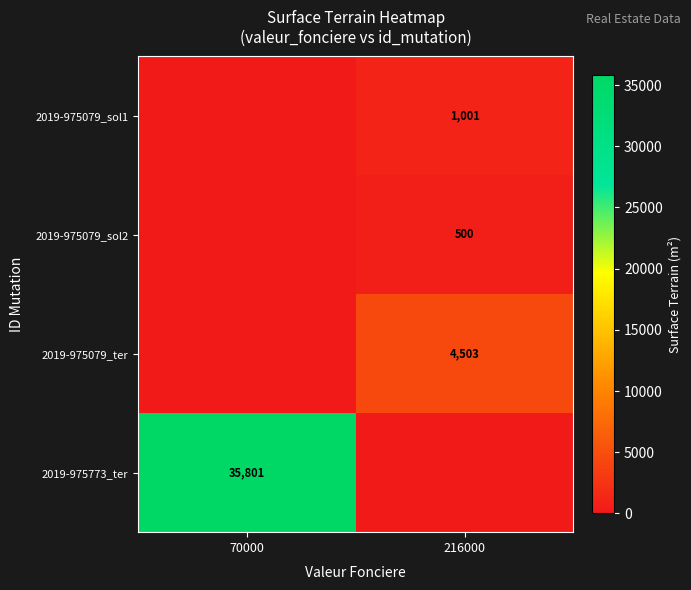

The value of 2019-975079_ter at 216000 is 4503. True or false?

True